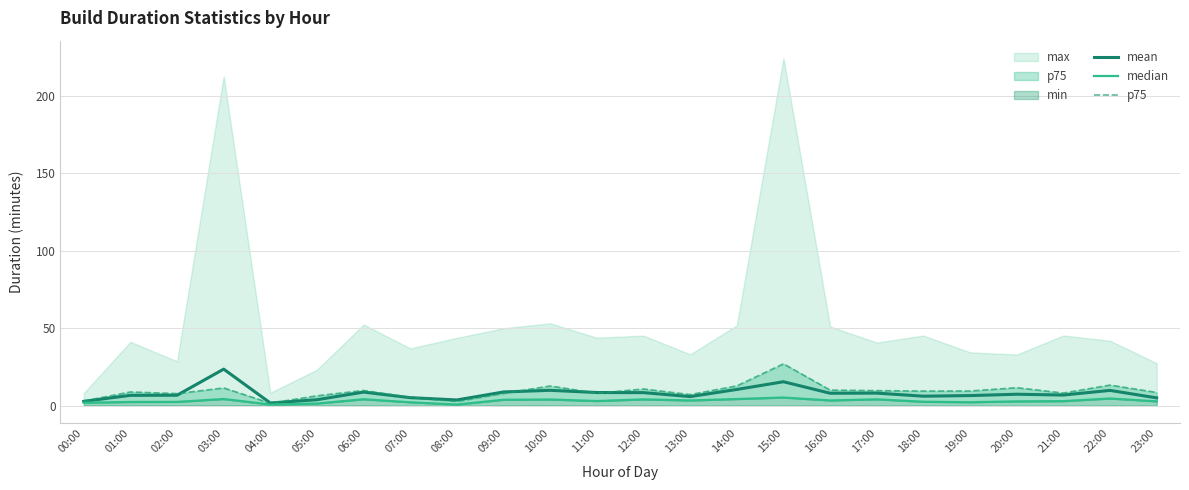

True or false: p75 has a value of 8.3 at 21:00.

True